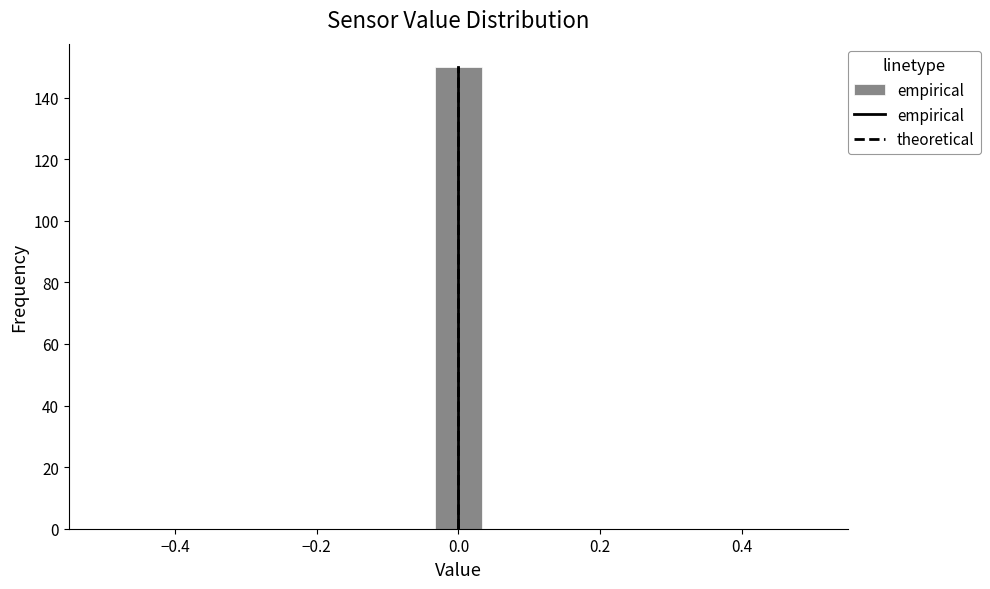

Around what value on the x-axis is the tallest bar? Give the approximate position of its centre, as read against the axis.

0.00